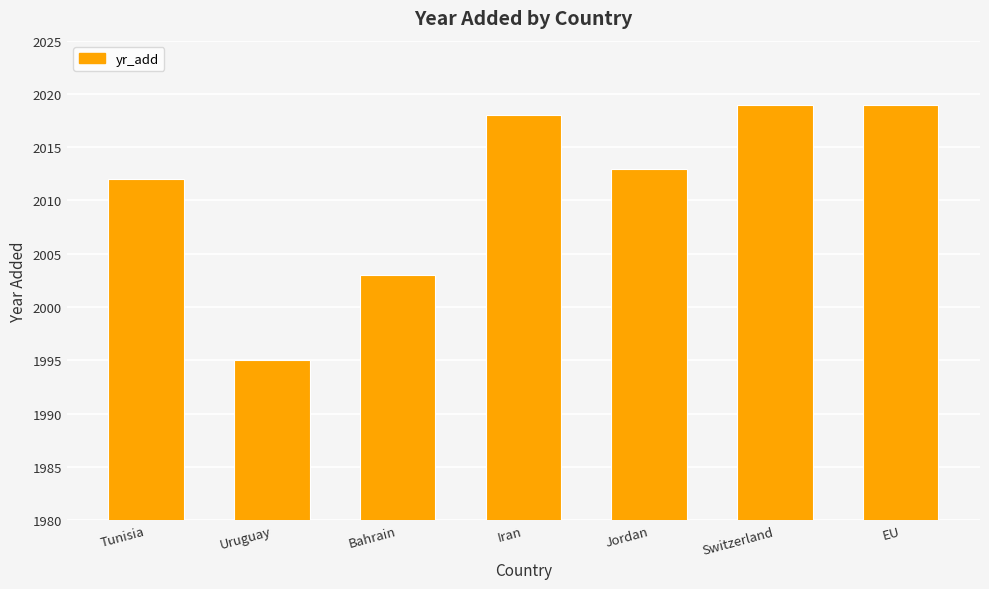

What is the label of the 4th bar from the right?

Iran